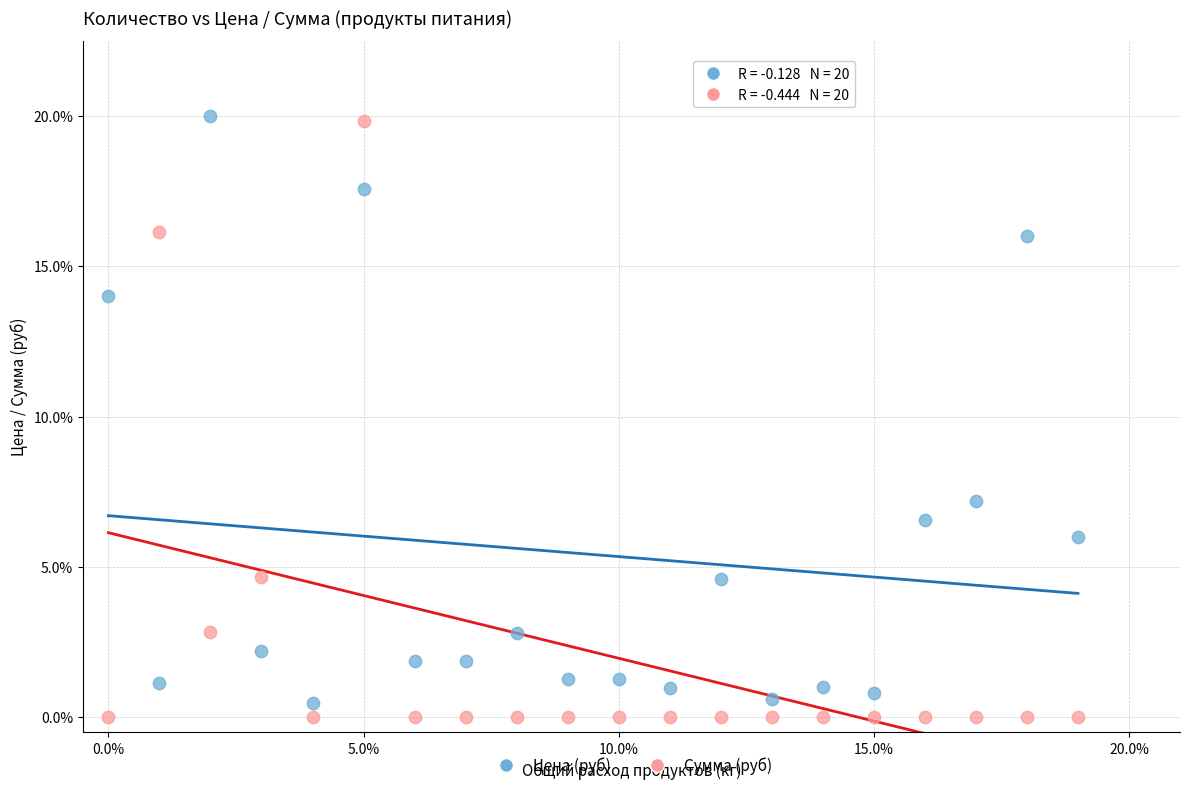

What are all the series names shown in the legend?

Цена (руб), Сумма (руб)